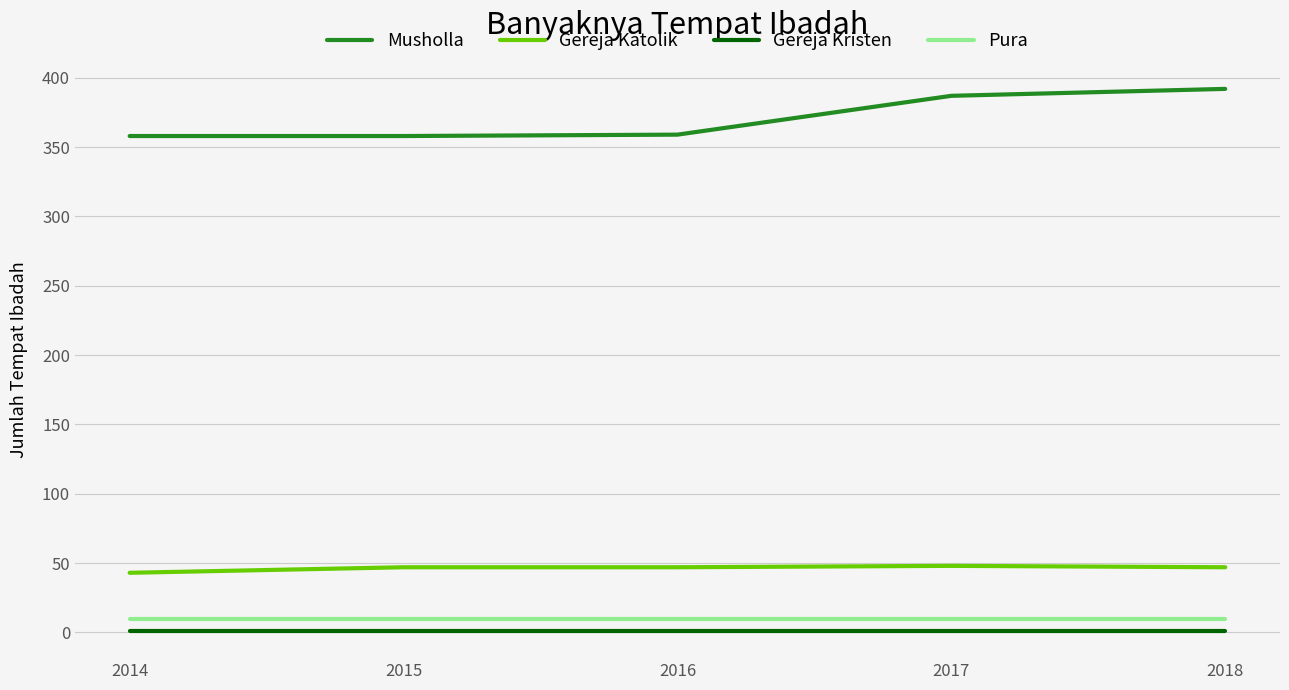

True or false: Pura has a value of 10 at 2015.

True